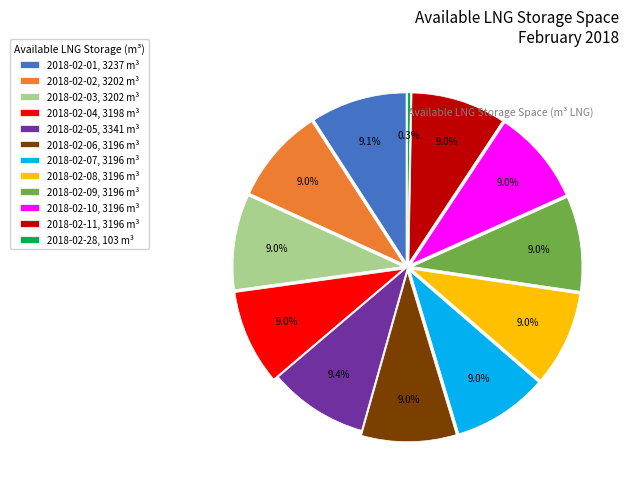

Rank the categories by value from highest to lowest.

2018-02-05, 2018-02-01, 2018-02-02, 2018-02-03, 2018-02-04, 2018-02-06, 2018-02-07, 2018-02-08, 2018-02-09, 2018-02-10, 2018-02-11, 2018-02-28